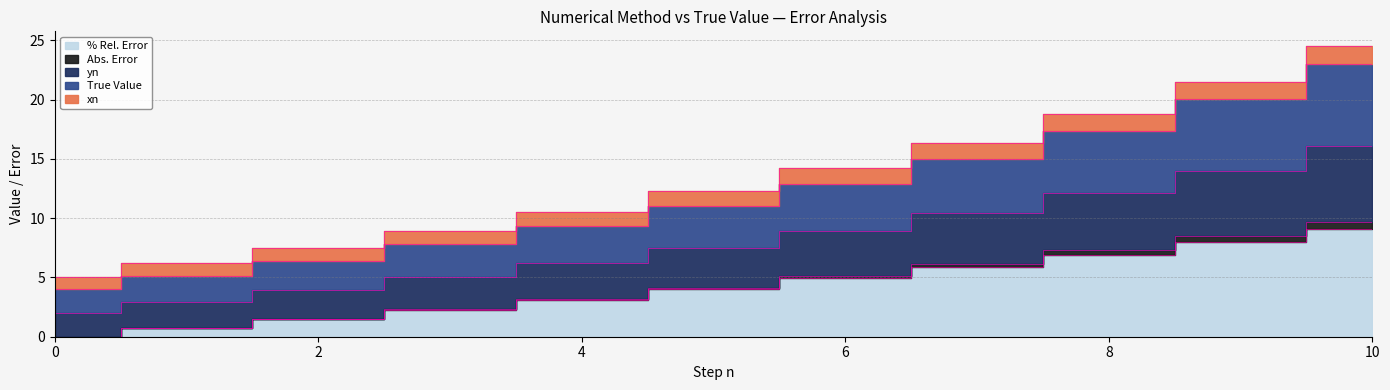

What is the difference between the % Rel. Error values at 7 and 4?

3.0